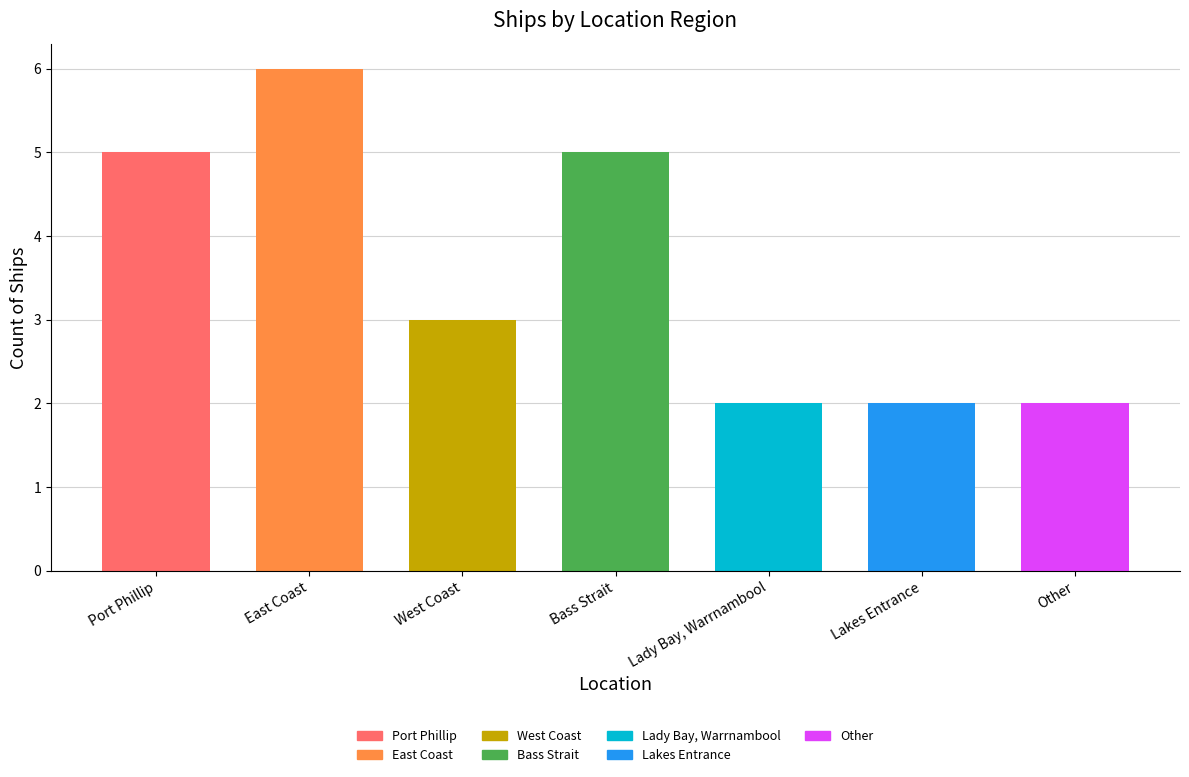

How many bars are there in total?

7